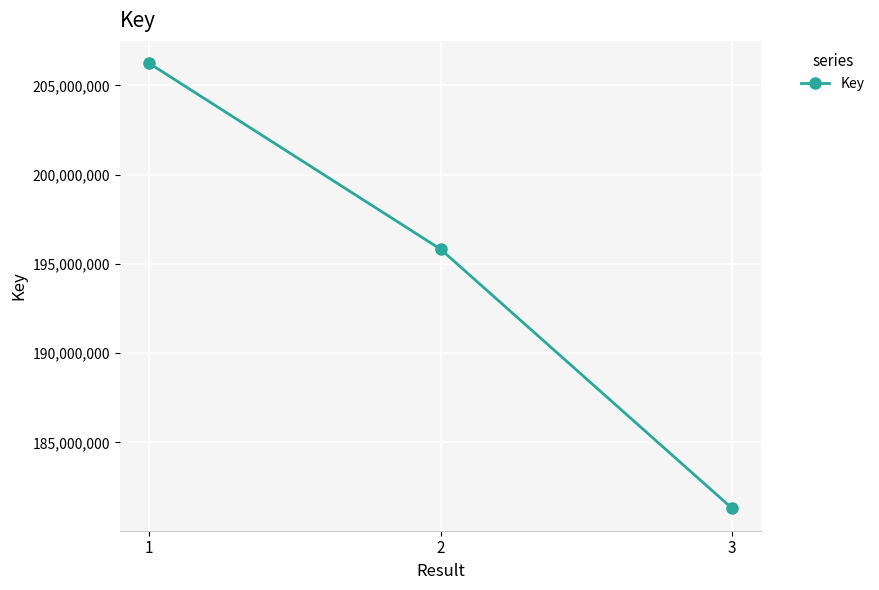

What is the value of the 1st point from the left?

206244880